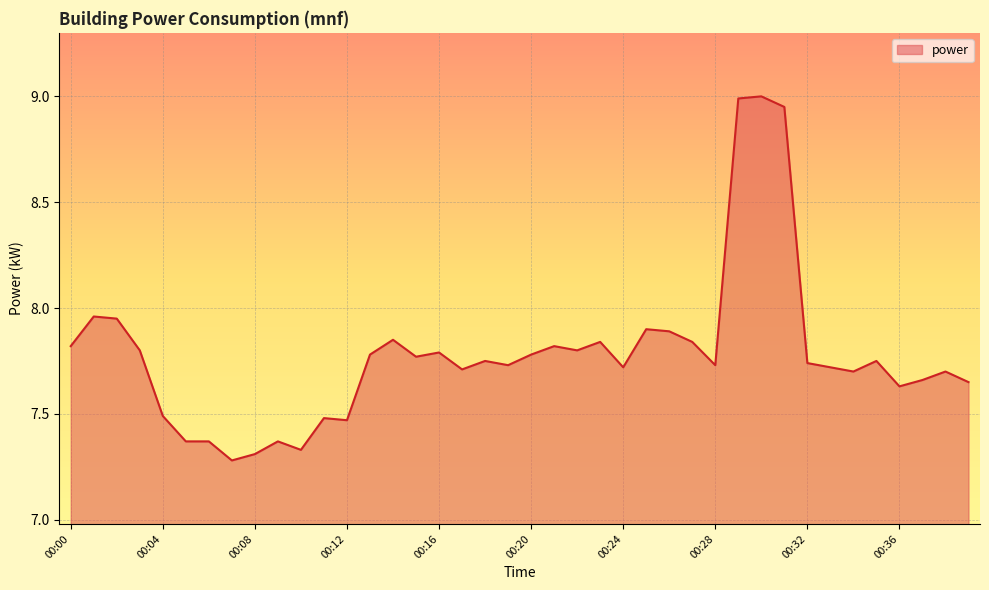

True or false: the data has more than 1 interior local peaks.

True